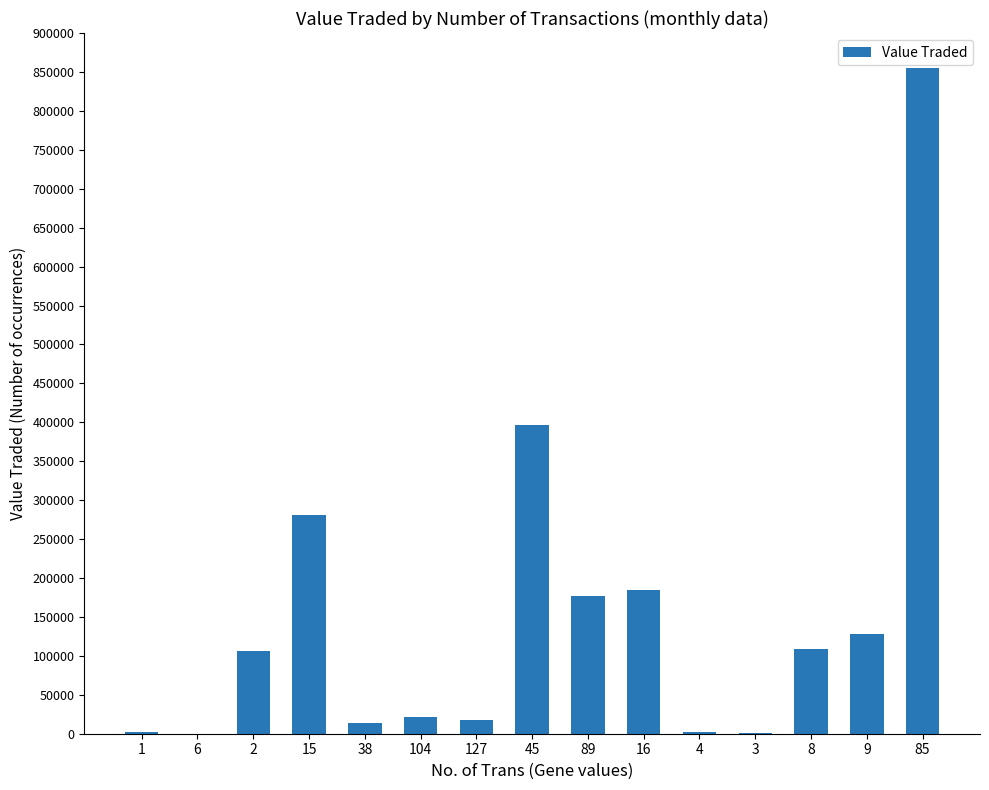

What value does the data have at 89, to the nearest 10?

176280